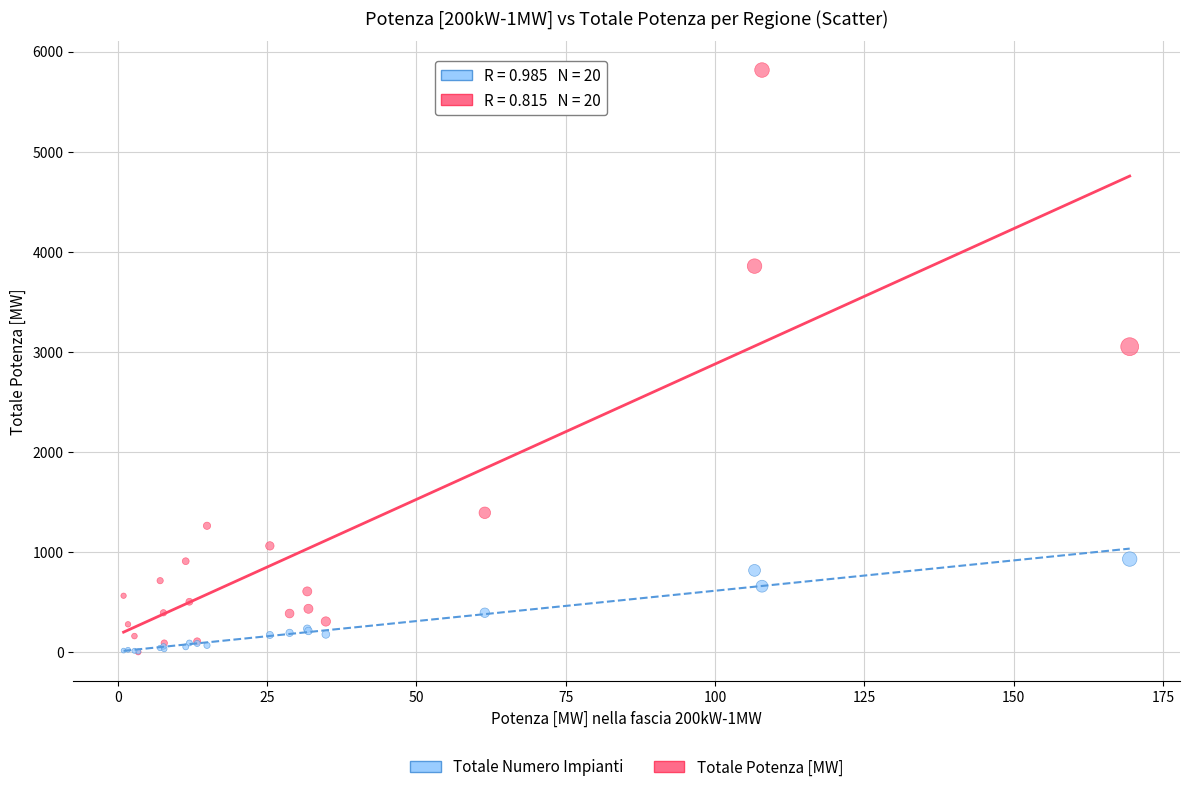

Which series reaches the maximum Y coordinate?

Totale Potenza [MW]